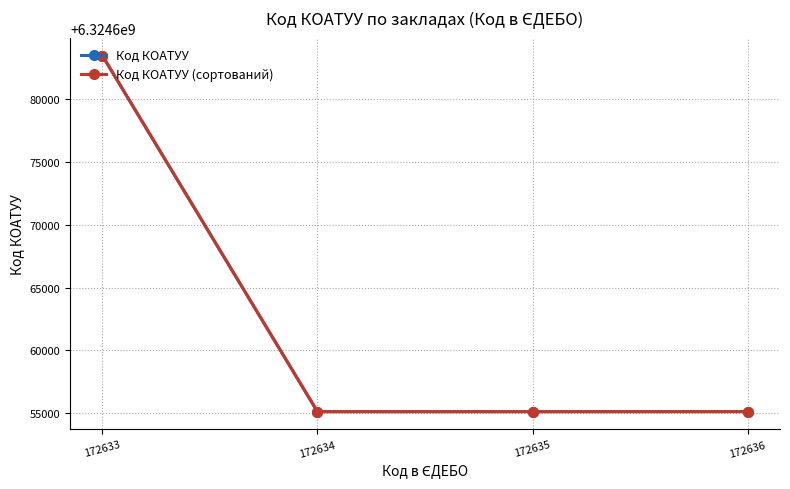

Between 172636 and 172635, which is larger?

172636